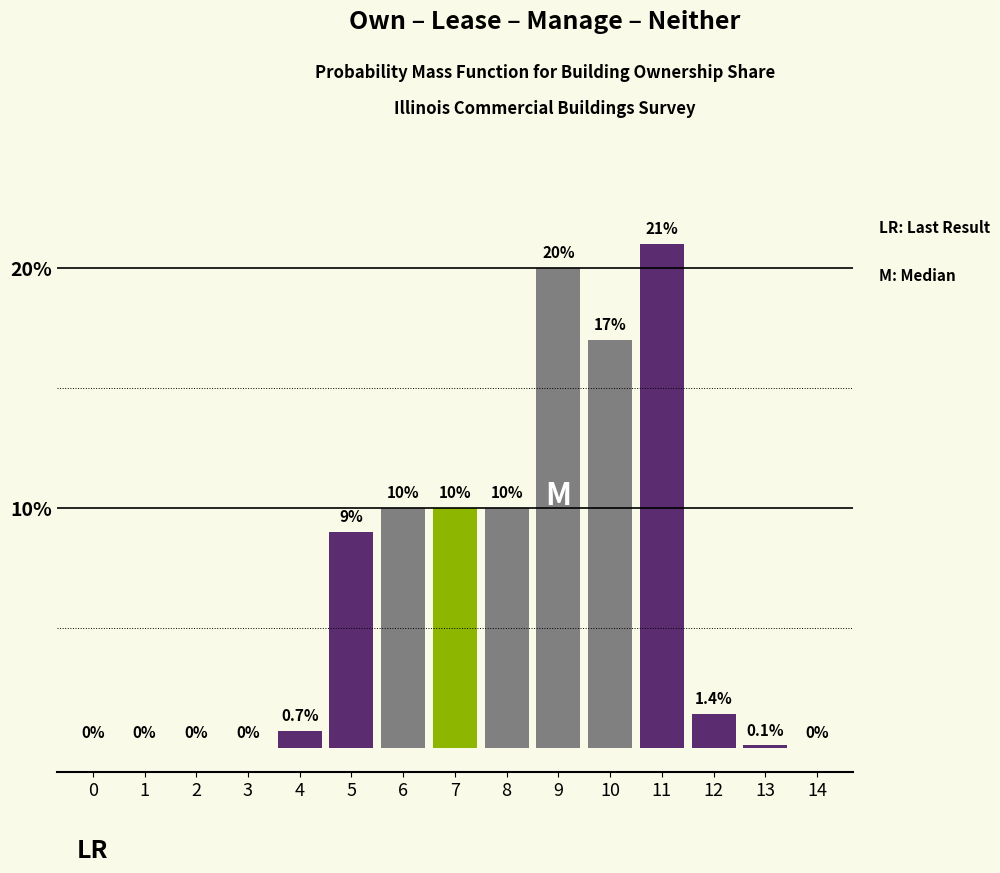

Reading right to left, transcribe all the data shown in this chart.

14=0.0	13=0.1	12=1.4	11=21.0	10=17.0	9=20.0	8=10.0	7=10.0	6=10.0	5=9.0	4=0.7	3=0.0	2=0.0	1=0.0	0=0.0